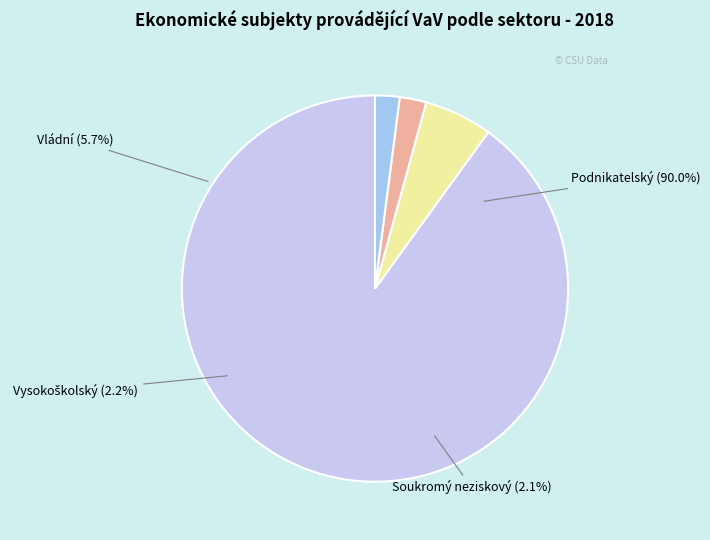

What percentage is NOT represented by Vládní?

94.3%